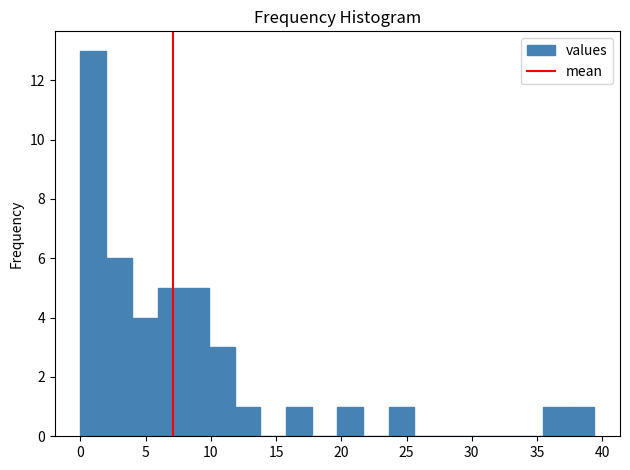

Around what value on the x-axis is the tallest bar? Give the approximate position of its centre, as read against the axis.

1.0